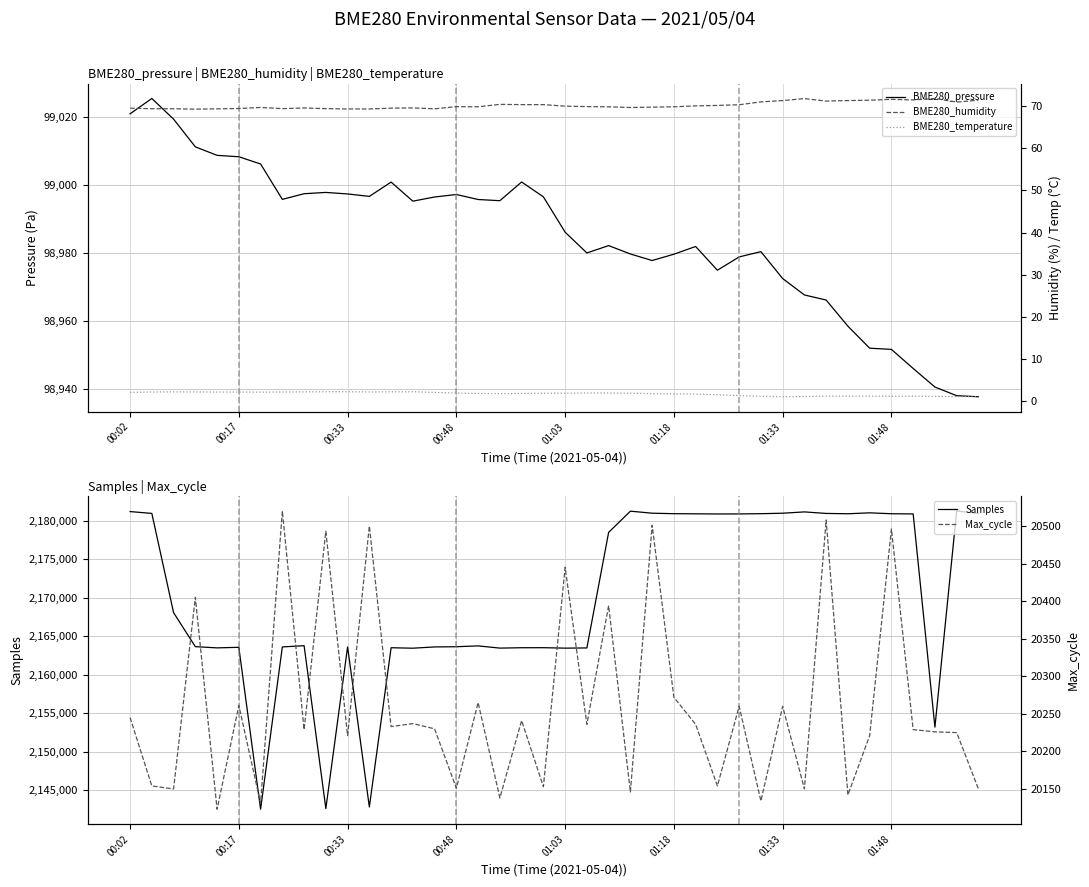

Is this an area chart (filled region under the line)?

No